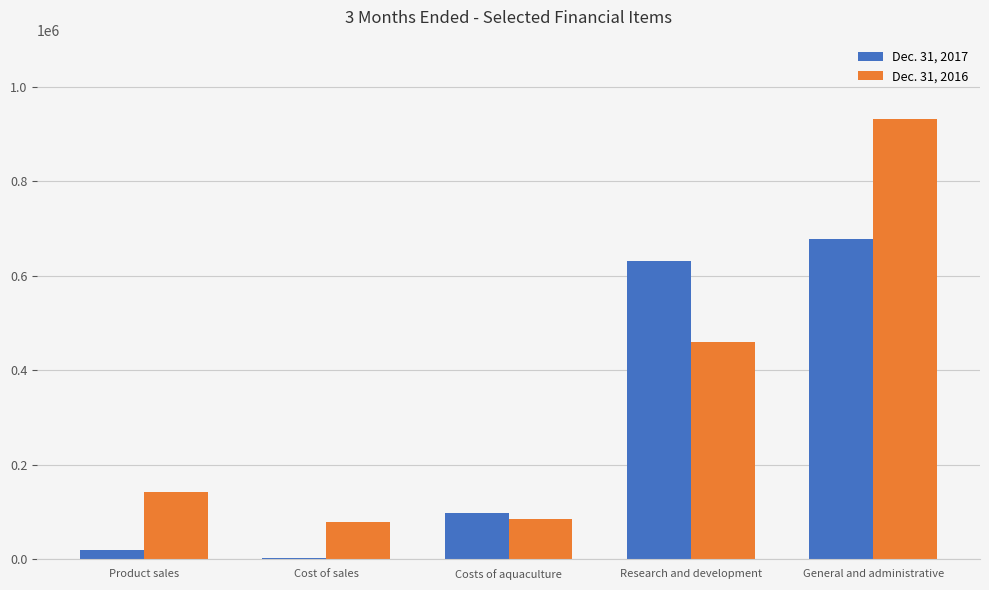

Reading left to right, what are all the values shown in this chart?

Dec. 31, 2017: 20487	2801	98050	631034	678481
Dec. 31, 2016: 141856	78565	84835	460865	932067